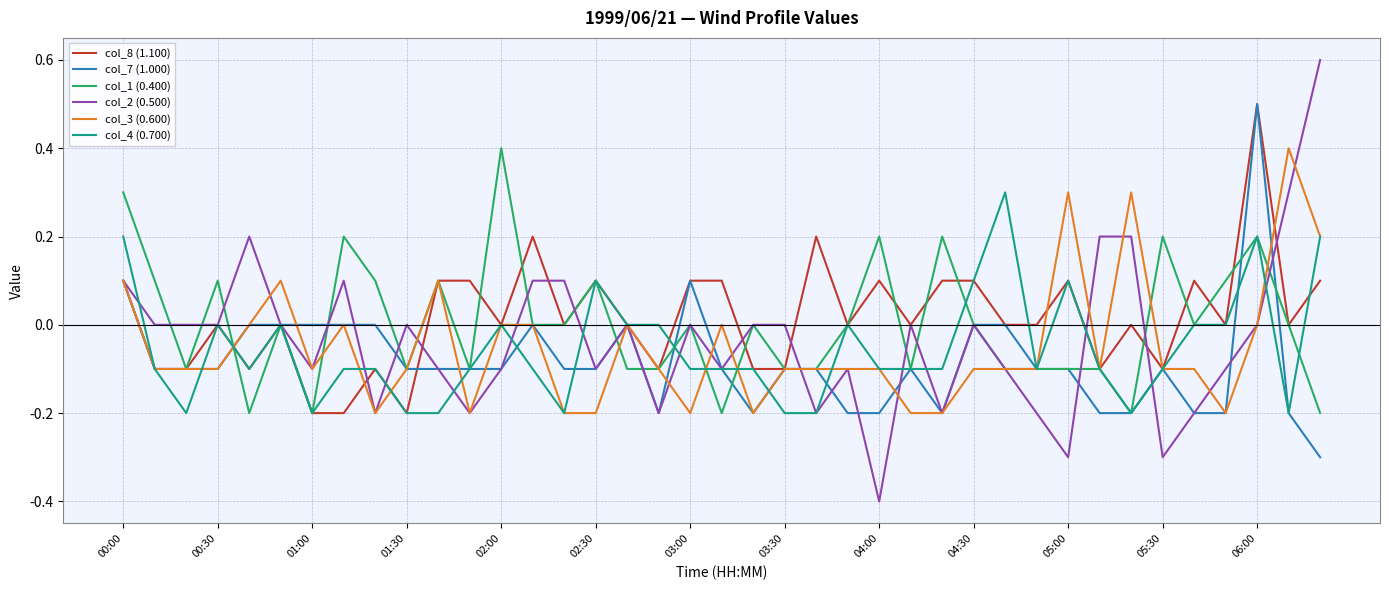

What is the minimum value for col_7 (1.000)?

-0.3